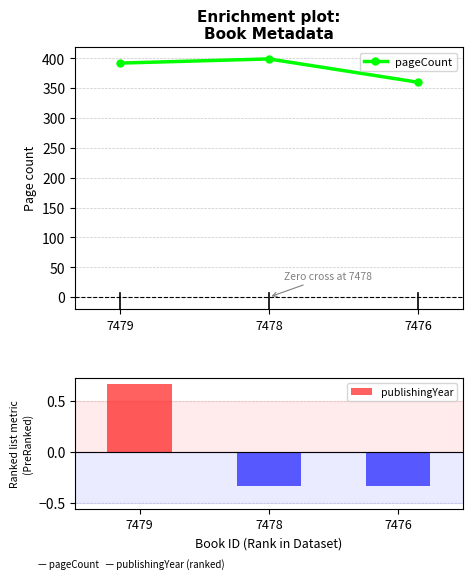

Is it true that publishingYear equals -0.3 at 7476?

True